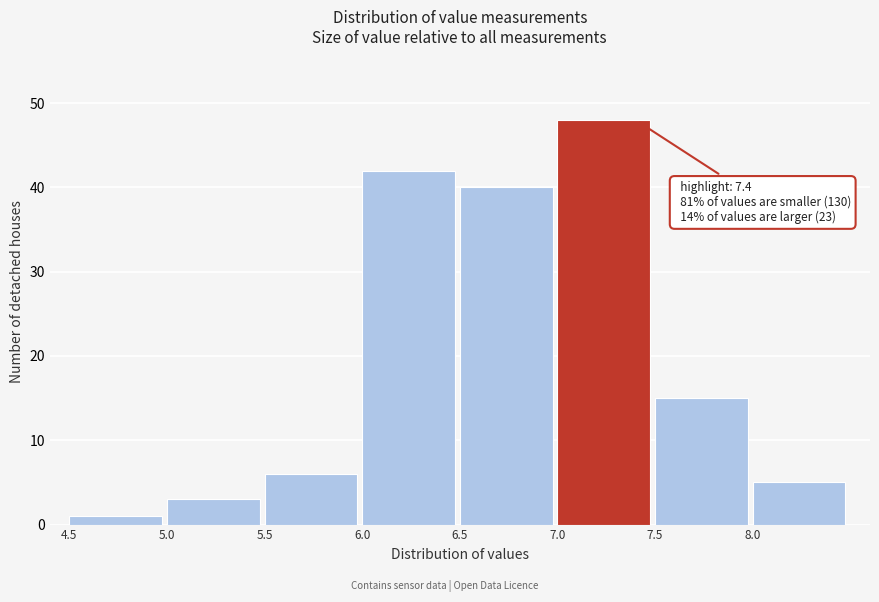

Over which range of the x-axis is the bar tallest?

7.0 to 7.5